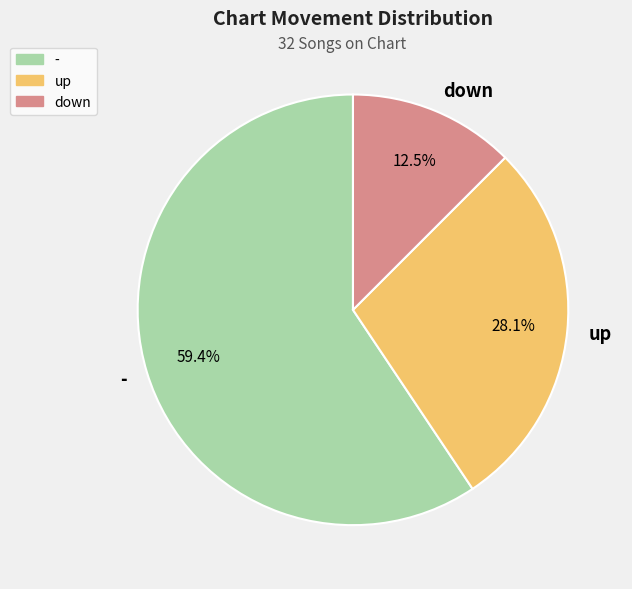

To the nearest percent, what is the difference between the largest and smallest slice percentages?

47%